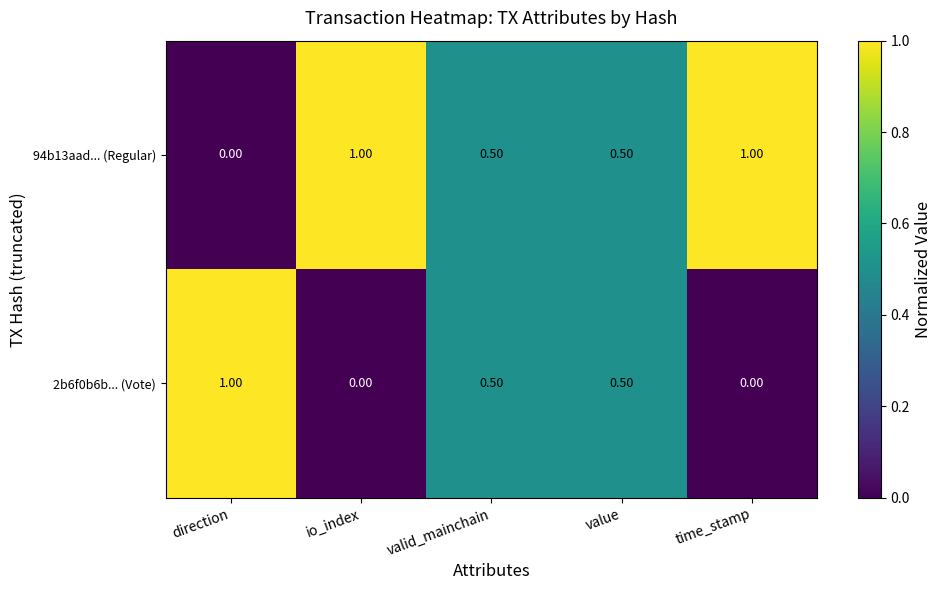

Rank the series at time_stamp from lowest to highest value.

2b6f0b6b... (Vote), 94b13aad... (Regular)